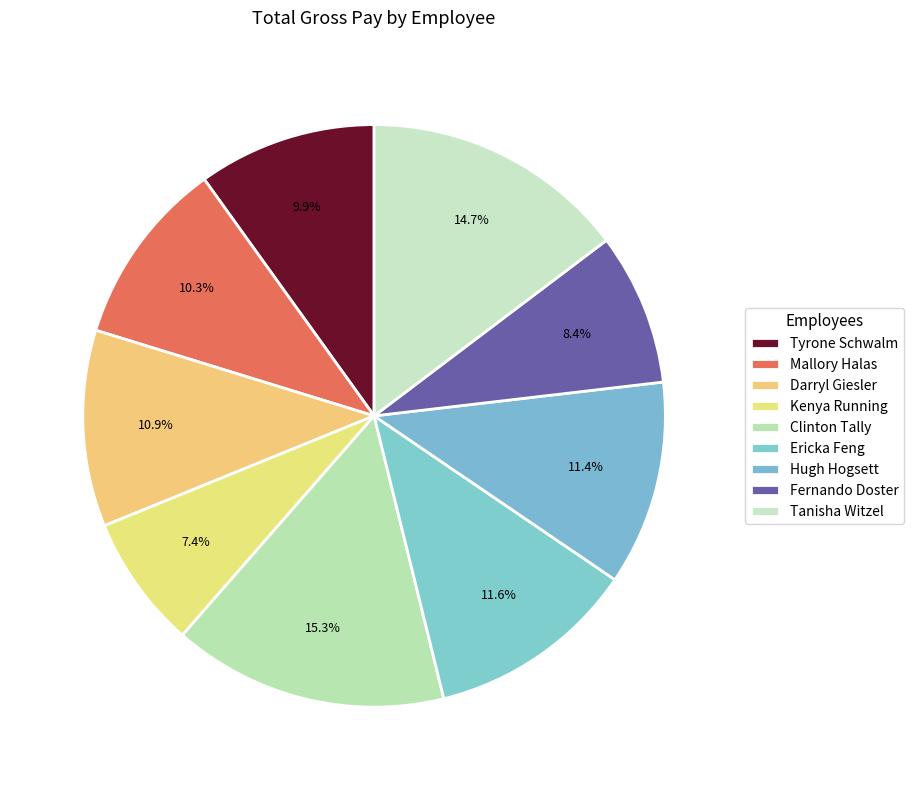

Count the number of slices in the pie.

9